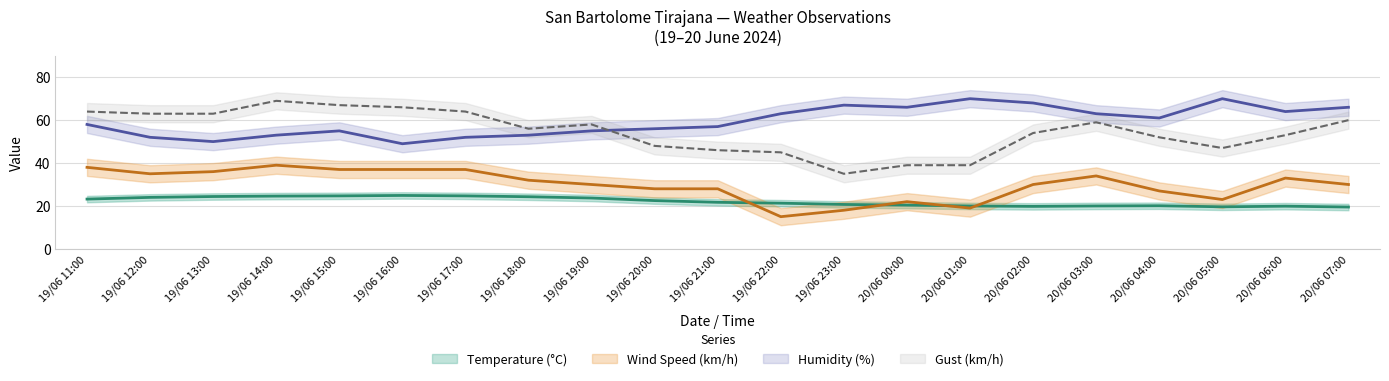

The Gust (km/h) series shows 71.6 at 20/06 06:00. True or false?

False